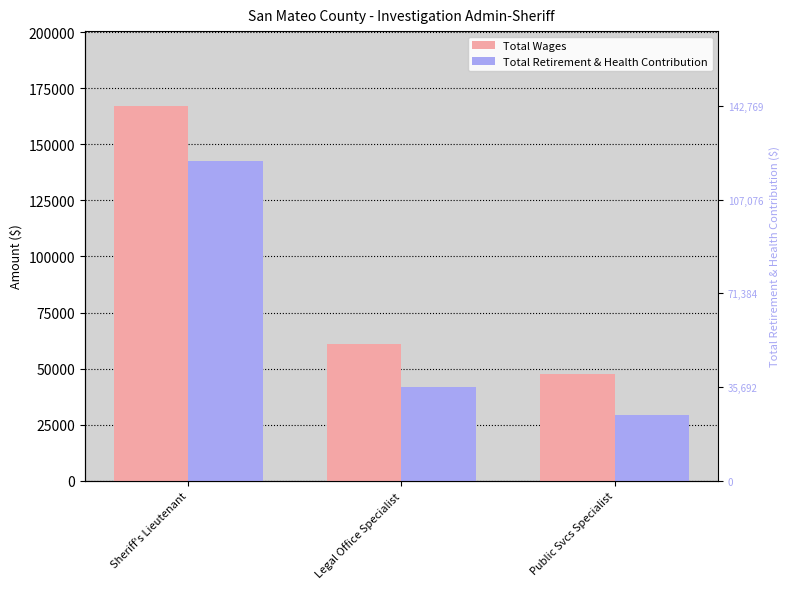

What is the total value across all series at Sheriff's Lieutenant?

309838